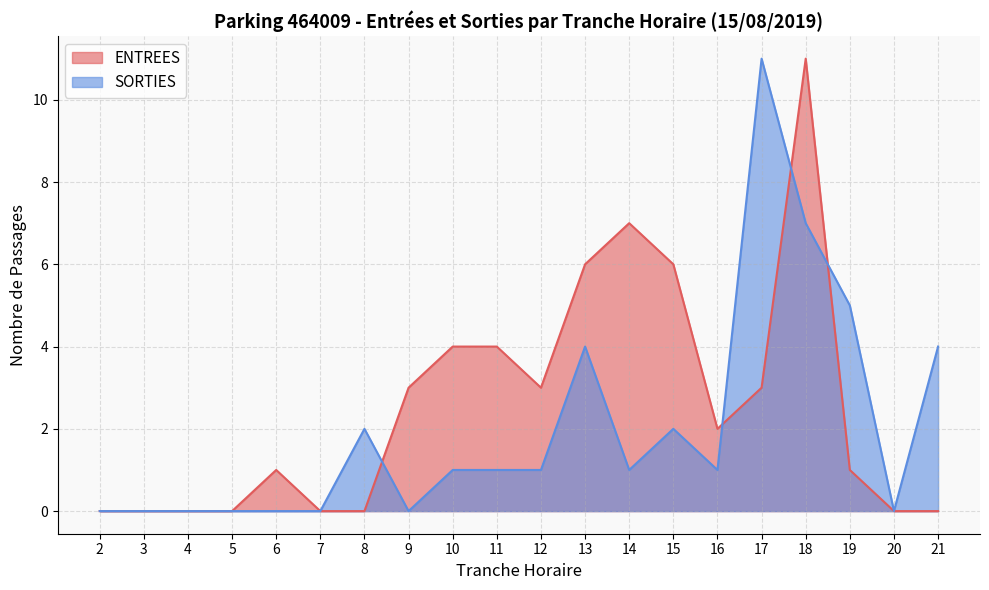

True or false: SORTIES has a value of -6 at 5.

False